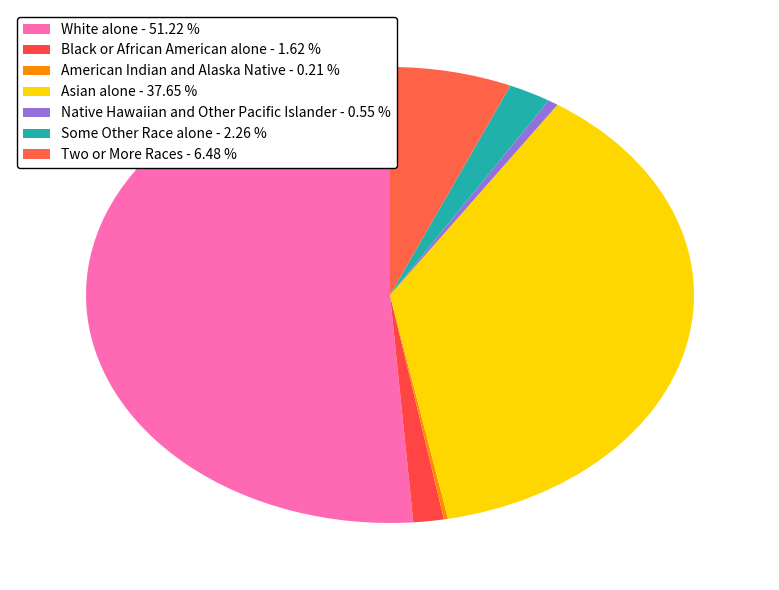

What percentage do Two or More Races and American Indian and Alaska Native together represent?

6.7%